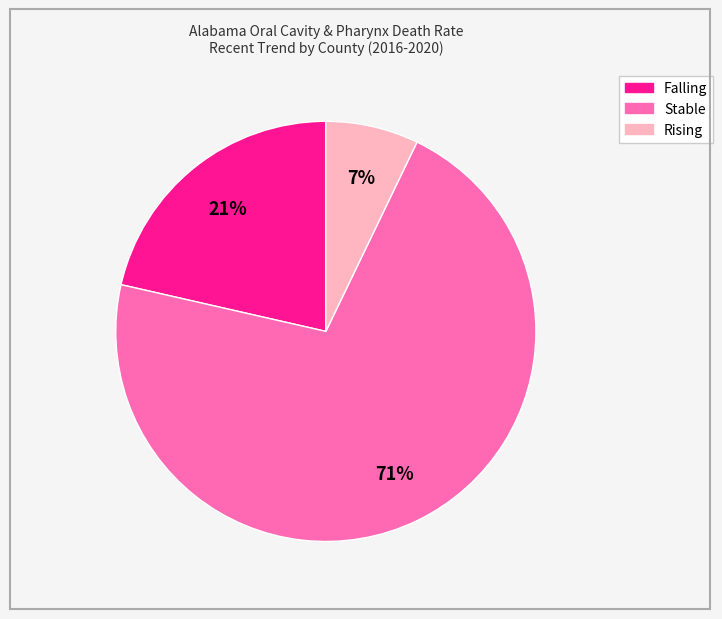

To the nearest percent, what is the average slice percentage?

33%